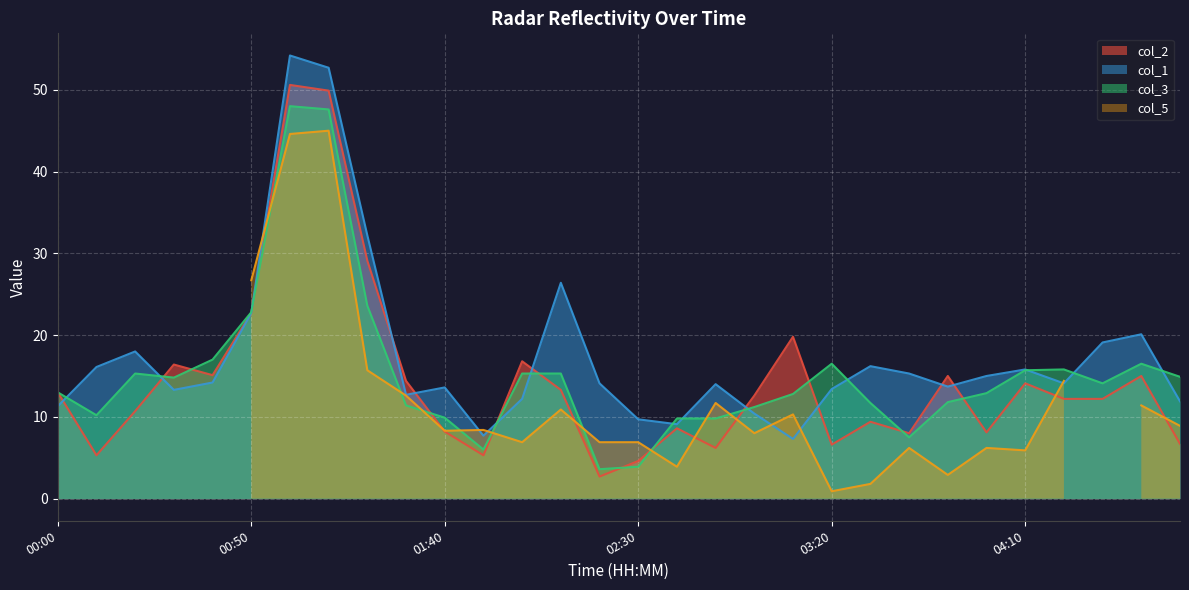

Which series changed the most between 03:40 and 04:30?

col_3